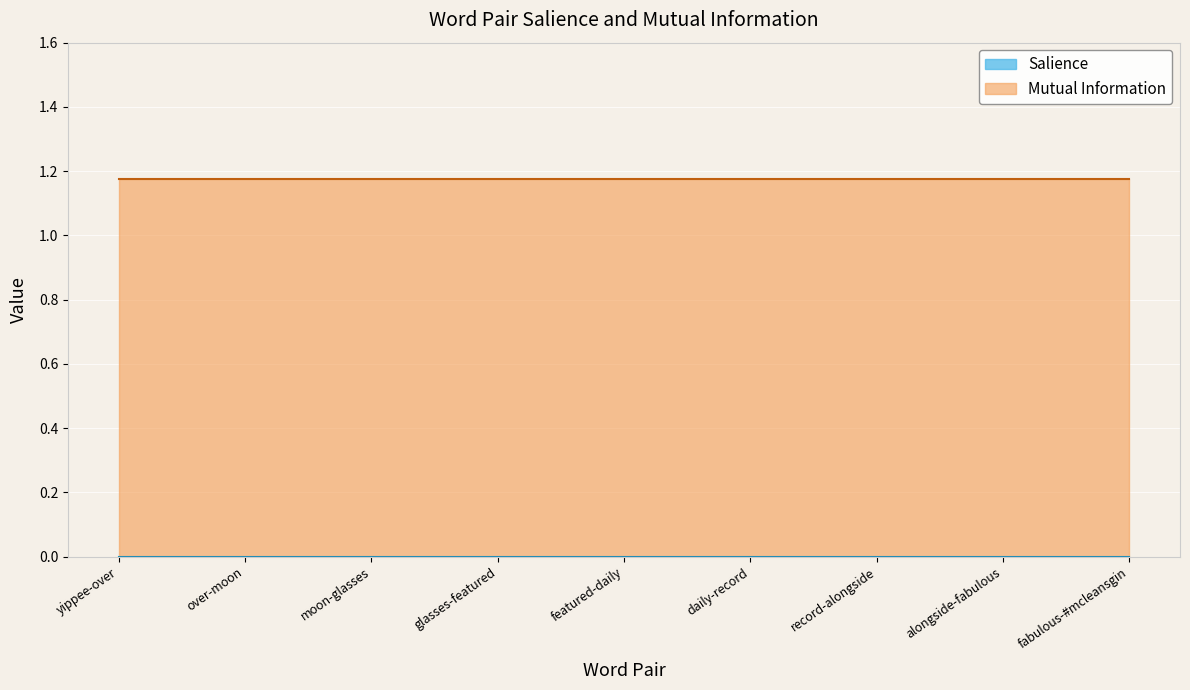

At which category does the chart reach its peak across all series?

yippee-over